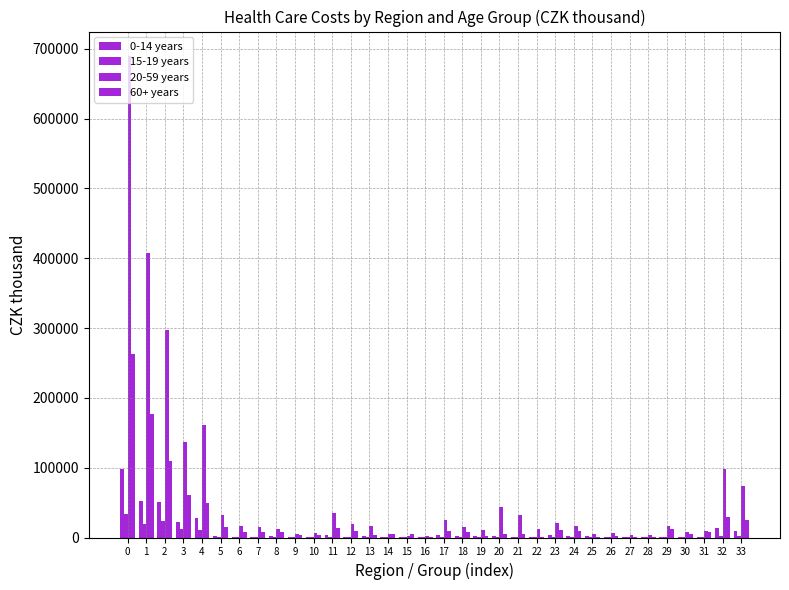

Reading left to right, transcribe all the data shown in this chart.

0-14 years: 0=97640.1	1=52661.5	2=50709.0	3=22481.0	4=28228.0	5=2104.8	6=1113.2	7=991.6	8=1775.9	9=501.5	10=1274.4	11=3896.9	12=1301.1	13=2595.9	14=386.2	15=170.9	16=215.3	17=3060.3	18=1532.3	19=1528.0	20=2398.0	21=1065.5	22=1332.5	23=3692.7	24=1689.9	25=2002.8	26=525.9	27=47.3	28=478.6	29=660.8	30=327.8	31=333.0	32=13722.6	33=9536.6
15-19 years: 0=33998.1	1=19197.2	2=23015.7	3=12076.8	4=10938.9	5=964.4	6=647.7	7=316.6	8=563.4	9=239.8	10=323.6	11=824.7	12=492.2	13=332.6	14=211.2	15=159.9	16=51.3	17=1182.4	18=941.6	19=240.8	20=698.7	21=541.3	22=157.4	23=1368.8	24=1143.0	25=225.8	26=198.4	27=156.6	28=41.8	29=346.6	30=206.4	31=140.2	32=1818.3	33=1455.2
20-59 years: 0=690083.2	1=407815.1	2=297166.8	3=136335.5	4=160831.3	5=31839.5	6=16684.9	7=15154.5	8=12586.0	9=5531.2	10=7054.7	11=35237.5	12=19119.5	13=16118.0	14=4771.1	15=2399.8	16=2371.3	17=25319.9	18=15237.2	19=10082.7	20=43991.7	21=32464.2	22=11527.5	23=21334.2	24=16101.8	25=5232.4	26=6755.2	27=3118.4	28=3636.8	29=16903.2	30=8225.7	31=8677.5	32=98321.6	33=74124.2
60+ years: 0=263009.2	1=176964.5	2=109613.6	3=60875.2	4=48738.4	5=15718.7	6=8442.9	7=7275.8	8=7780.0	9=4033.7	10=3746.2	11=13913.2	12=9853.1	13=4060.1	14=5528.8	15=4577.2	16=951.5	17=9754.9	18=7700.1	19=2054.8	20=5251.1	21=4724.2	22=526.9	23=10479.6	24=9366.6	25=1113.0	26=1623.5	27=1406.3	28=217.2	29=12796.0	30=4536.2	31=8259.9	32=28938.9	33=25594.3